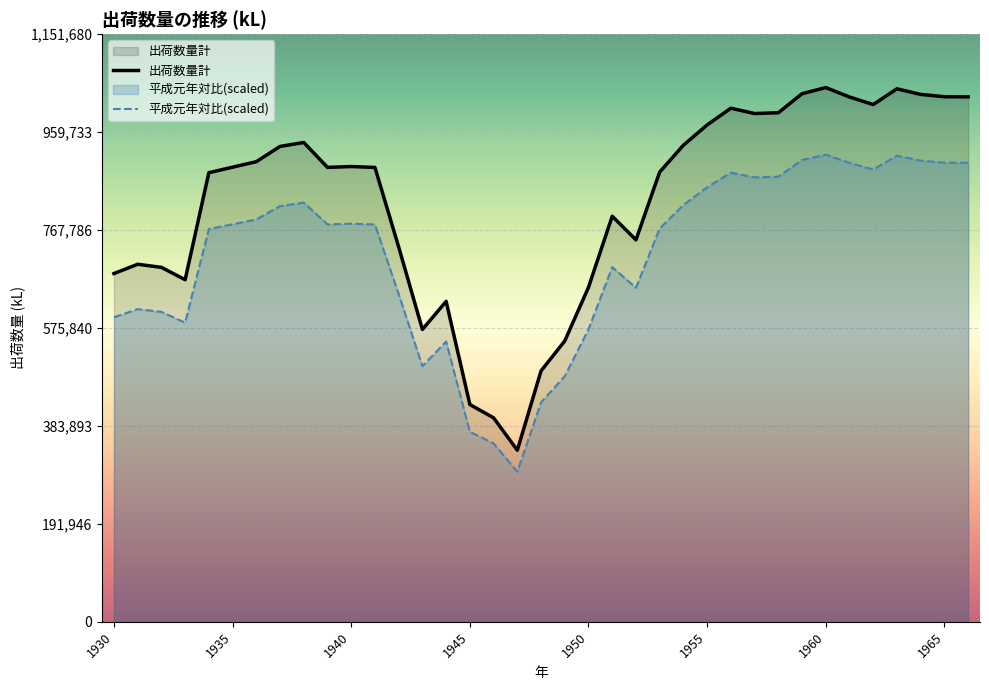

What is the spread (max minus min) of values at 1930?

85686.0